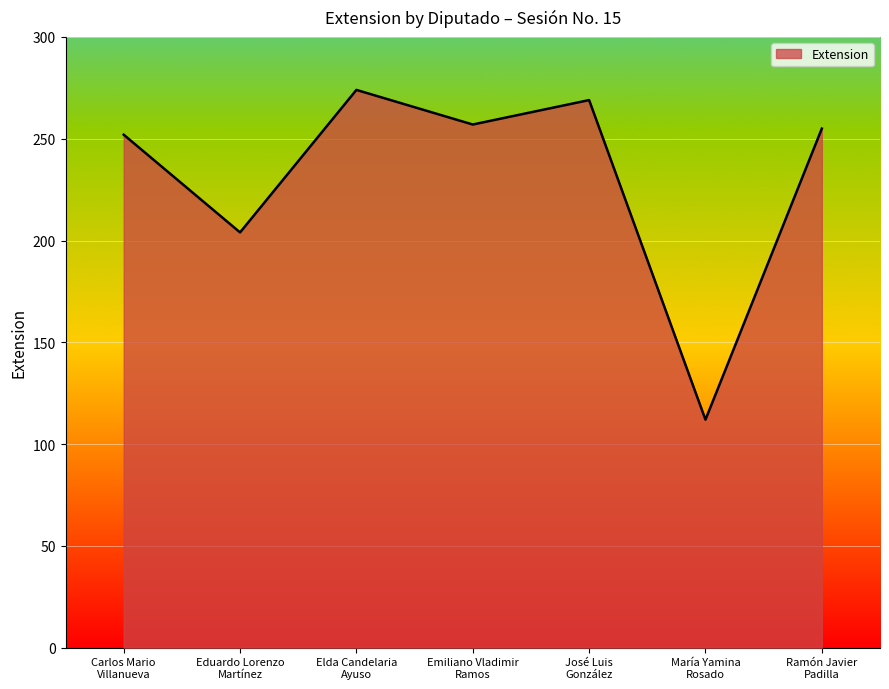

What is the approximate value at María Yamina
Rosado?

112